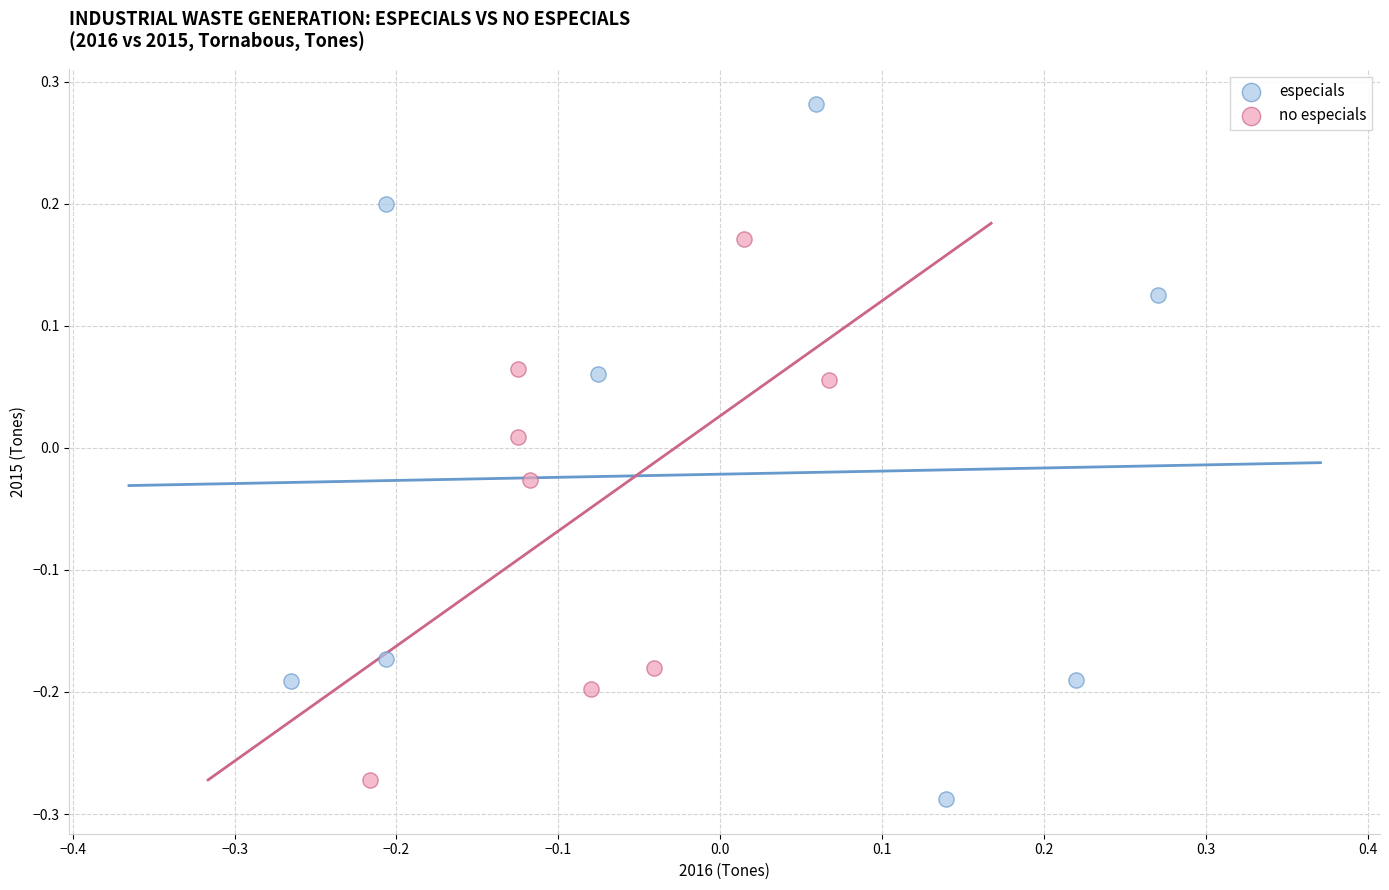

Which series has the widest spread of Y values?

especials